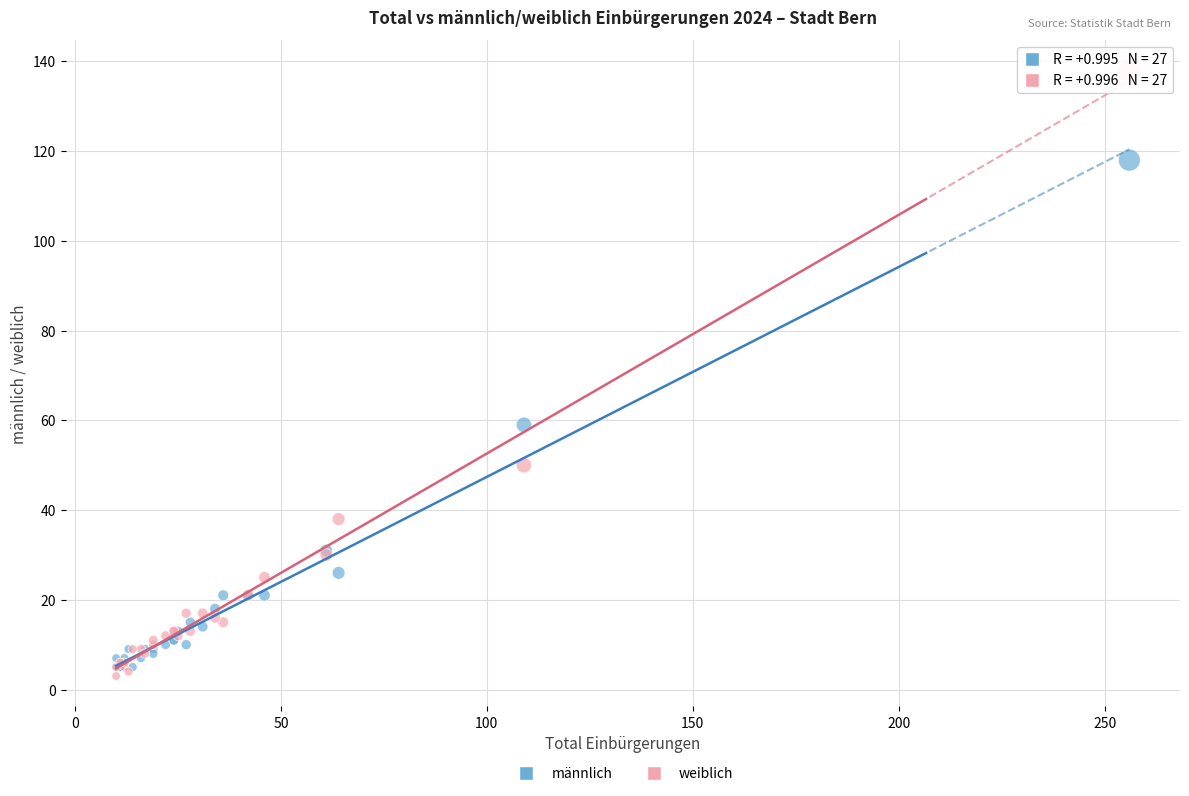

Across all series, what Y value is closest to 70?

59